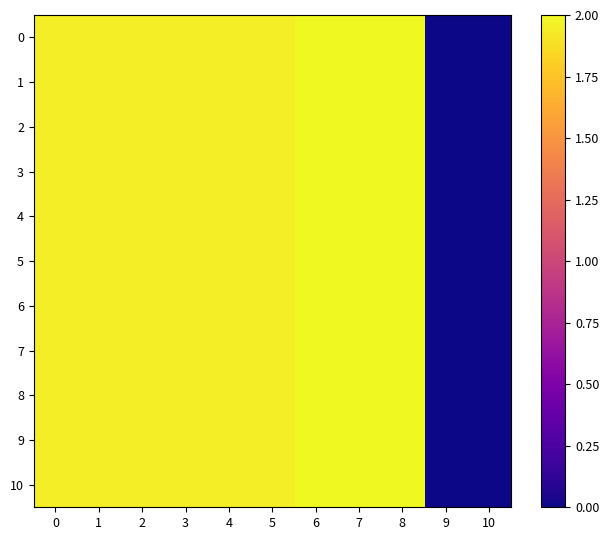

How many series are shown in this chart?

11